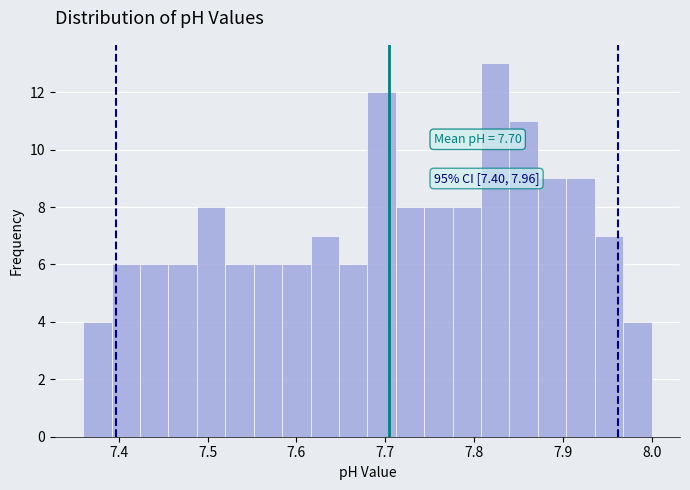

Read against the x-axis, roughly where is the centre of the tallest bar?

7.82